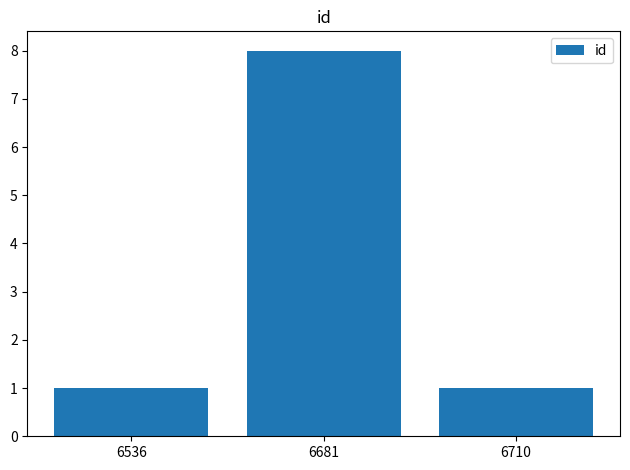

What is the difference between the values at 6681 and 6710?

7